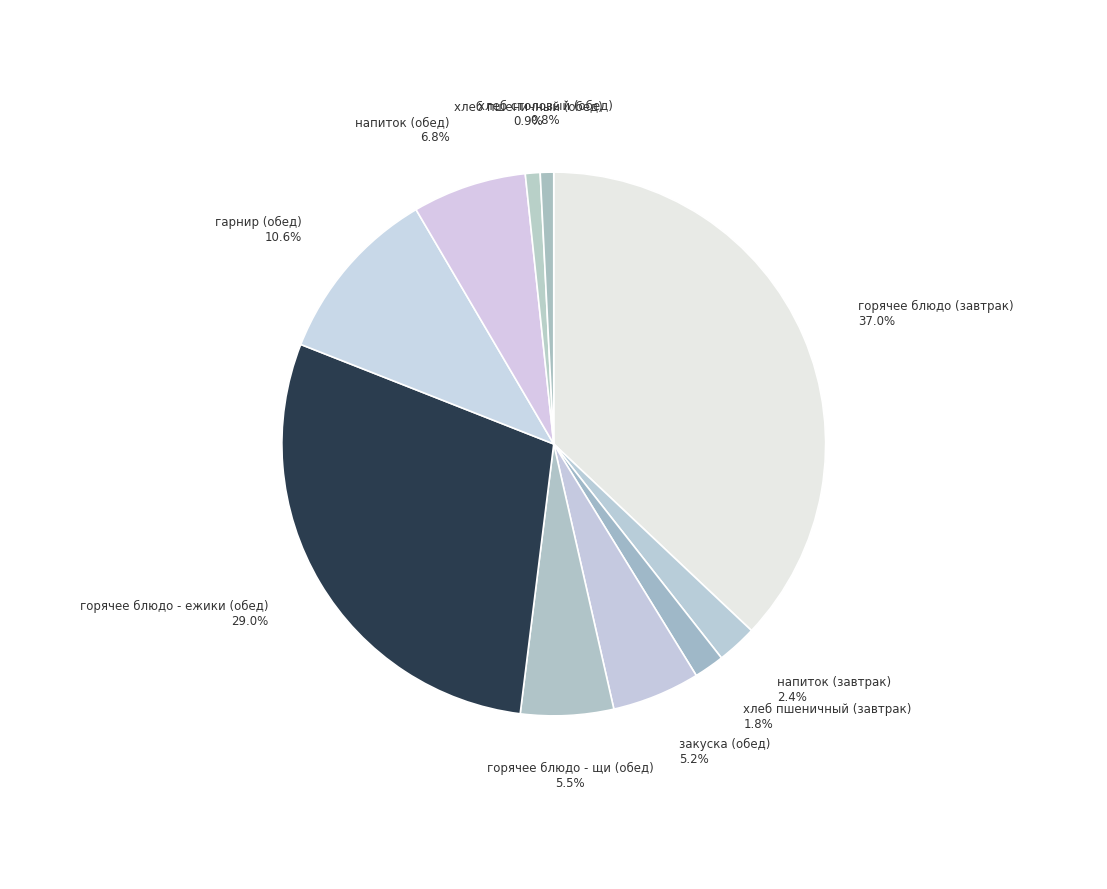

To the nearest percent, what is the average slice percentage?

10%